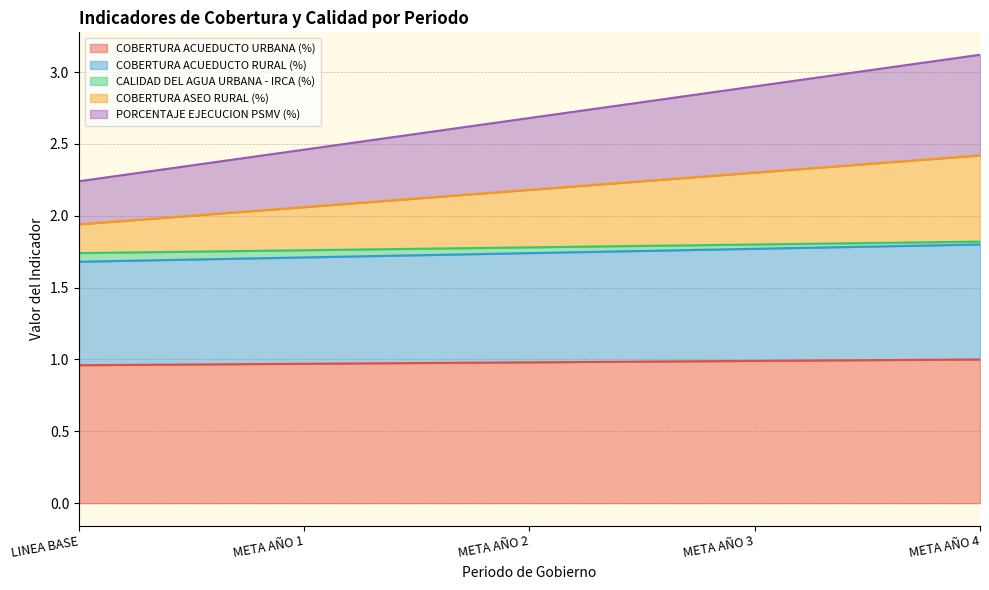

Where is COBERTURA ACUEDUCTO RURAL (%) nearest to the value 1?

LINEA BASE